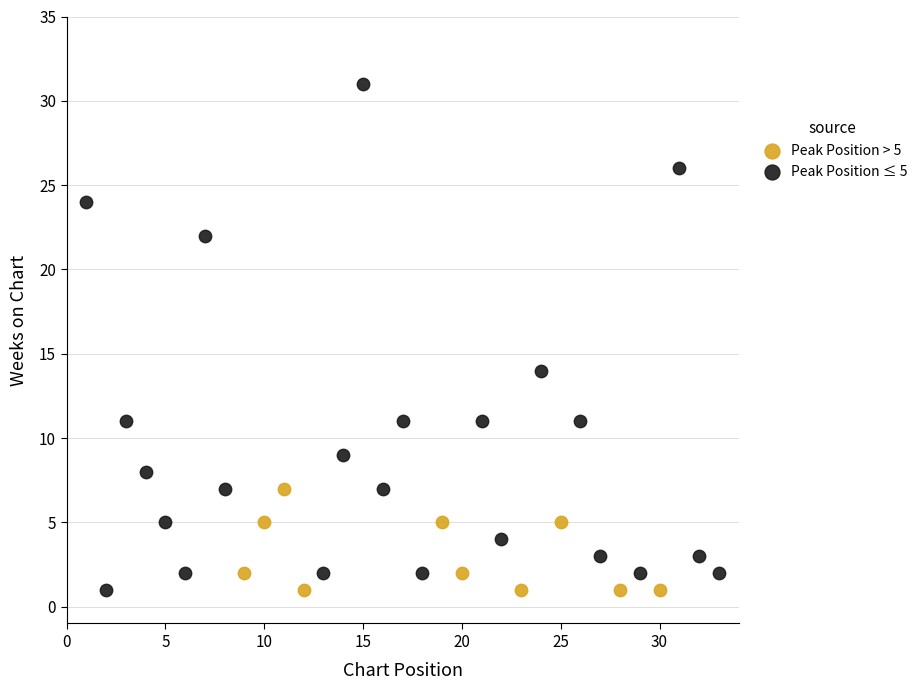

Which series reaches the maximum Y coordinate?

Peak Position ≤ 5